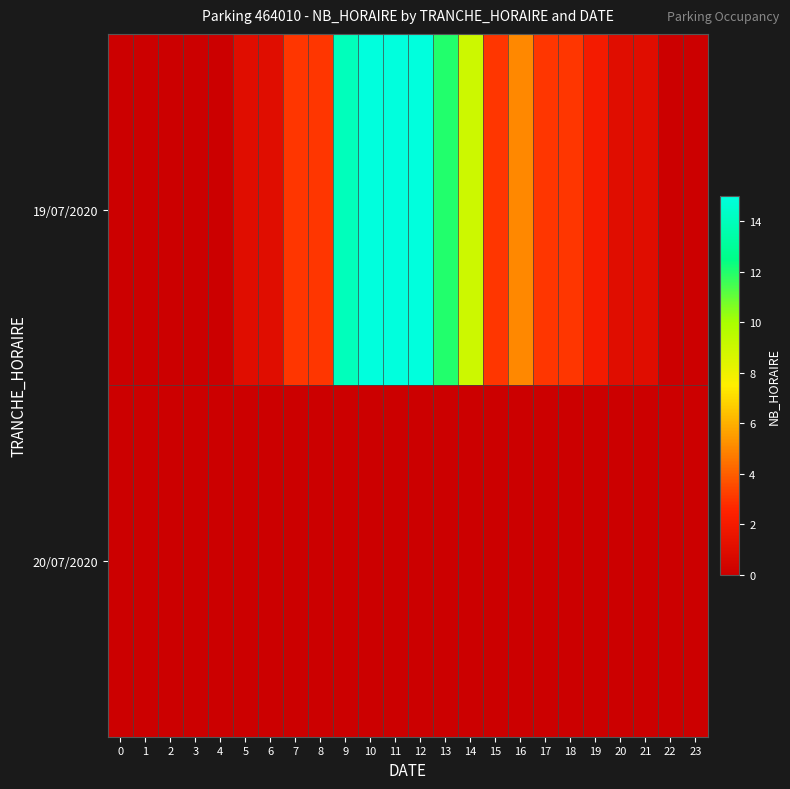

Reading right to left, transcribe all the data shown in this chart.

19/07/2020: 23=0	22=0	21=1	20=1	19=2	18=3	17=3	16=5	15=3	14=9	13=12	12=15	11=15	10=15	9=14	8=3	7=3	6=1	5=1	4=0	3=0	2=0	1=0	0=0
20/07/2020: 23=0	22=0	21=0	20=0	19=0	18=0	17=0	16=0	15=0	14=0	13=0	12=0	11=0	10=0	9=0	8=0	7=0	6=0	5=0	4=0	3=0	2=0	1=0	0=0